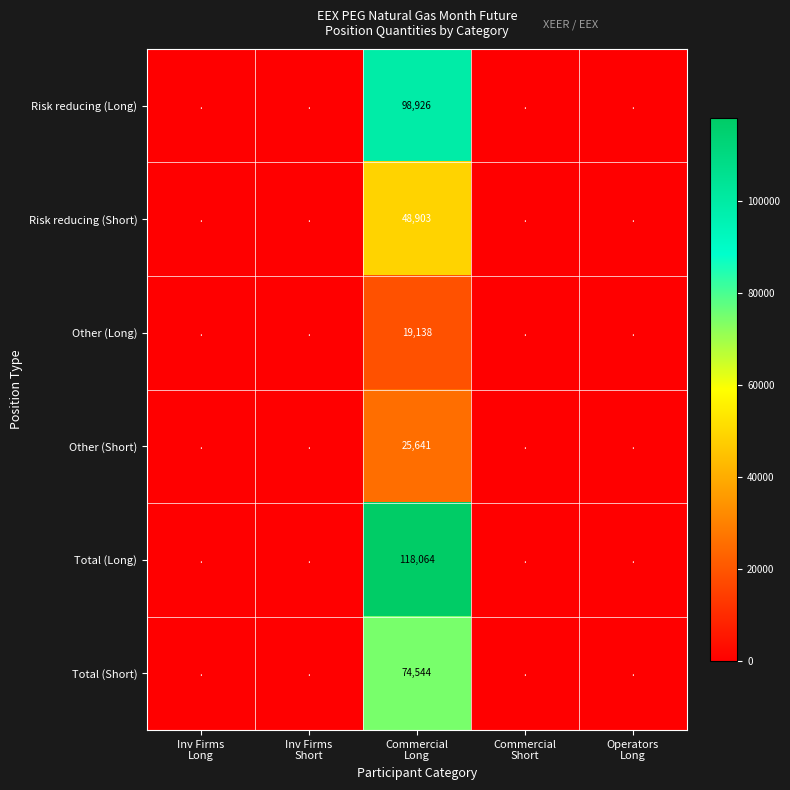

The value of Risk reducing (Long) at Operators Long is 0.0. True or false?

True